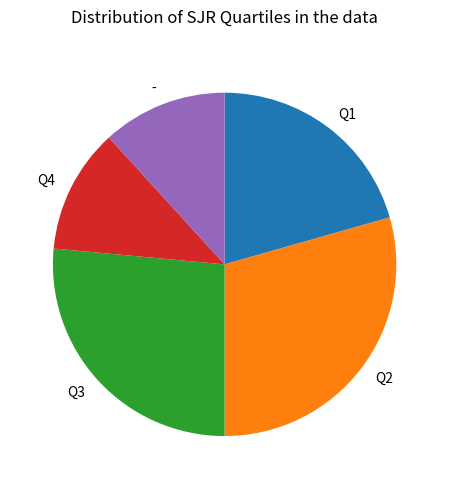

Is the sum of Q1 and Q4 greater than half?

No